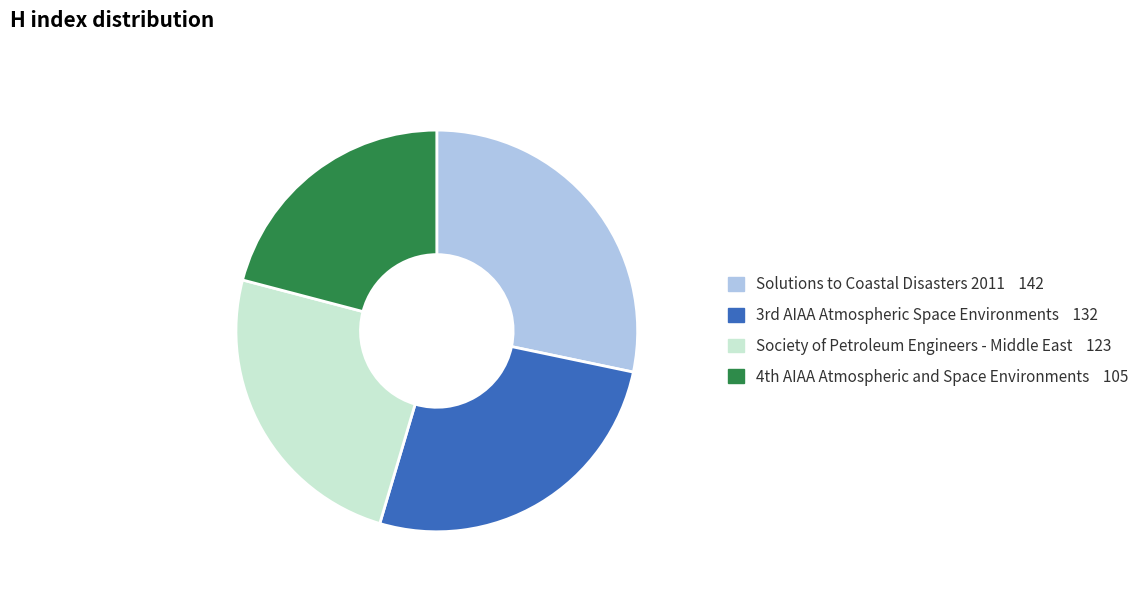

Rank the categories by value from highest to lowest.

Solutions to Coastal Disasters 2011, 3rd AIAA Atmospheric Space Environments, Society of Petroleum Engineers - Middle East, 4th AIAA Atmospheric and Space Environments